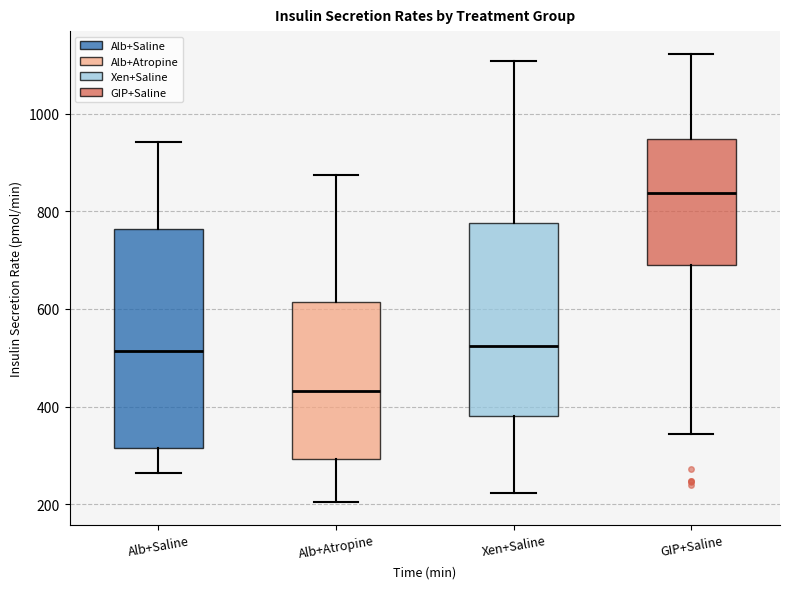

Which box's median line is the highest?

GIP+Saline